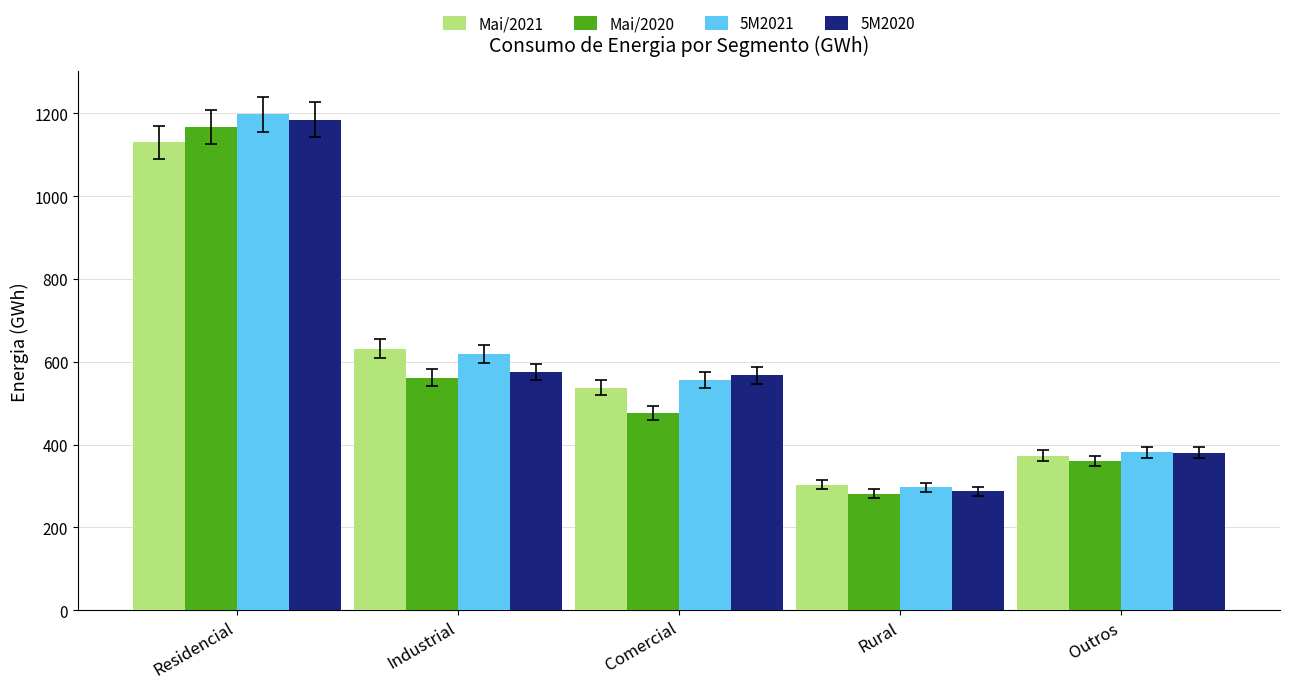

How many groups of bars are there?

5